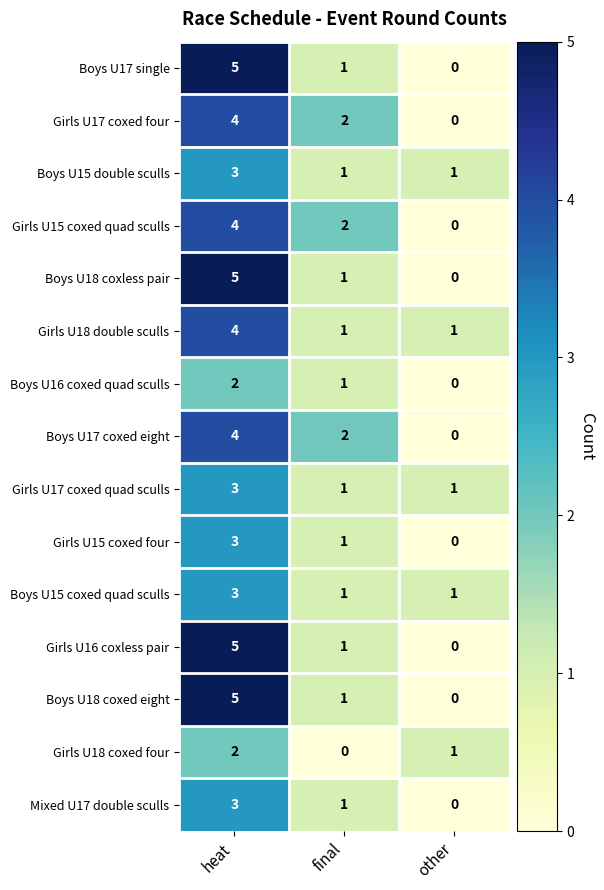

What is the total value across all series at other?

5